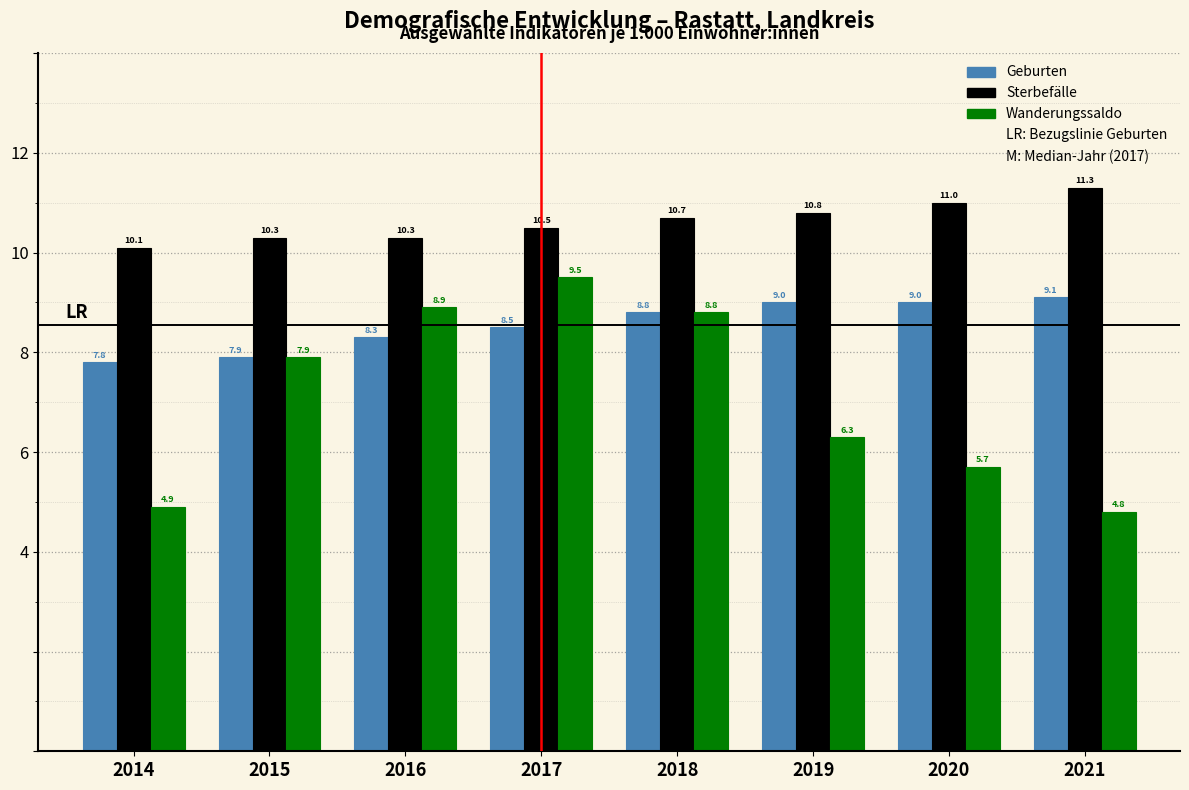

Reading left to right, transcribe all the data shown in this chart.

Geburten: 2014=7.8	2015=7.9	2016=8.3	2017=8.5	2018=8.8	2019=9.0	2020=9.0	2021=9.1
Sterbefälle: 2014=10.1	2015=10.3	2016=10.3	2017=10.5	2018=10.7	2019=10.8	2020=11.0	2021=11.3
Wanderungssaldo: 2014=4.9	2015=7.9	2016=8.9	2017=9.5	2018=8.8	2019=6.3	2020=5.7	2021=4.8